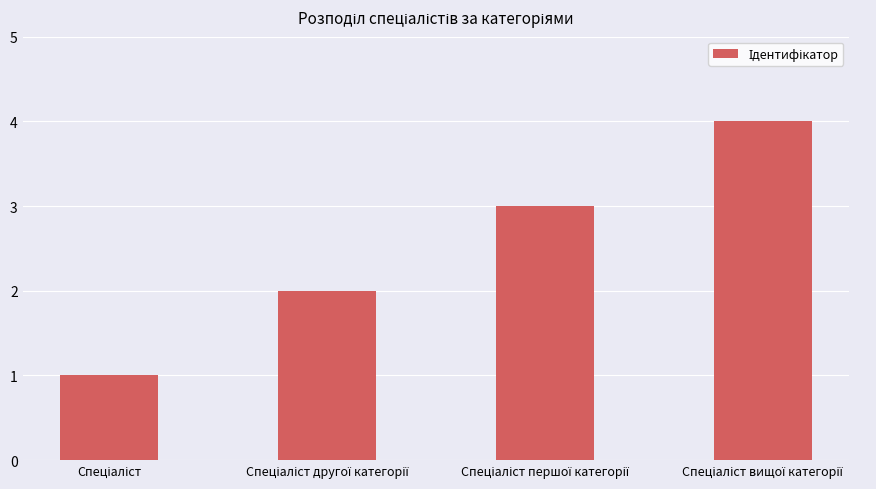

What is the sum of all values?

10